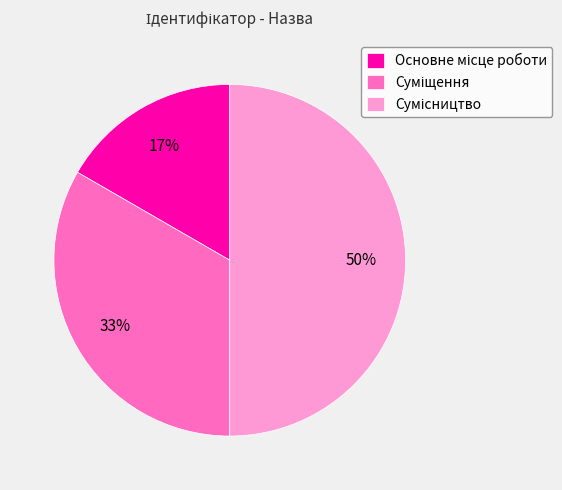

To the nearest percent, what is the average slice percentage?

33%